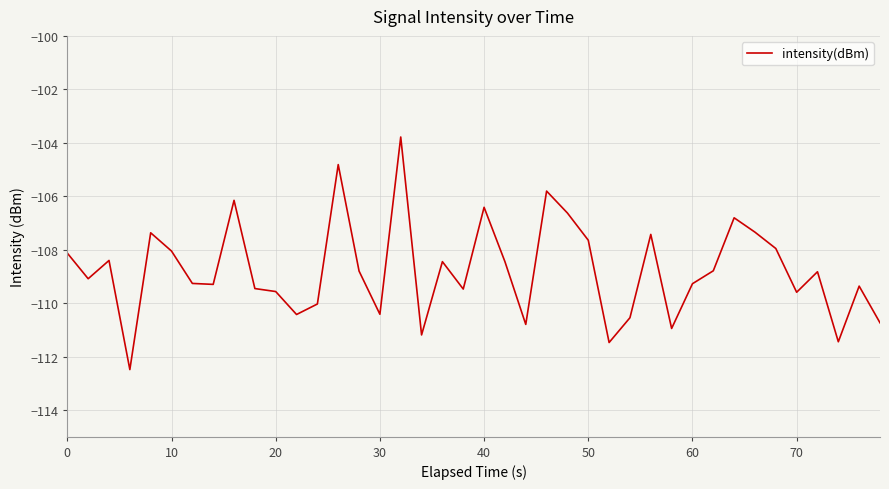

What is the difference between the maximum and minimum values?

8.7